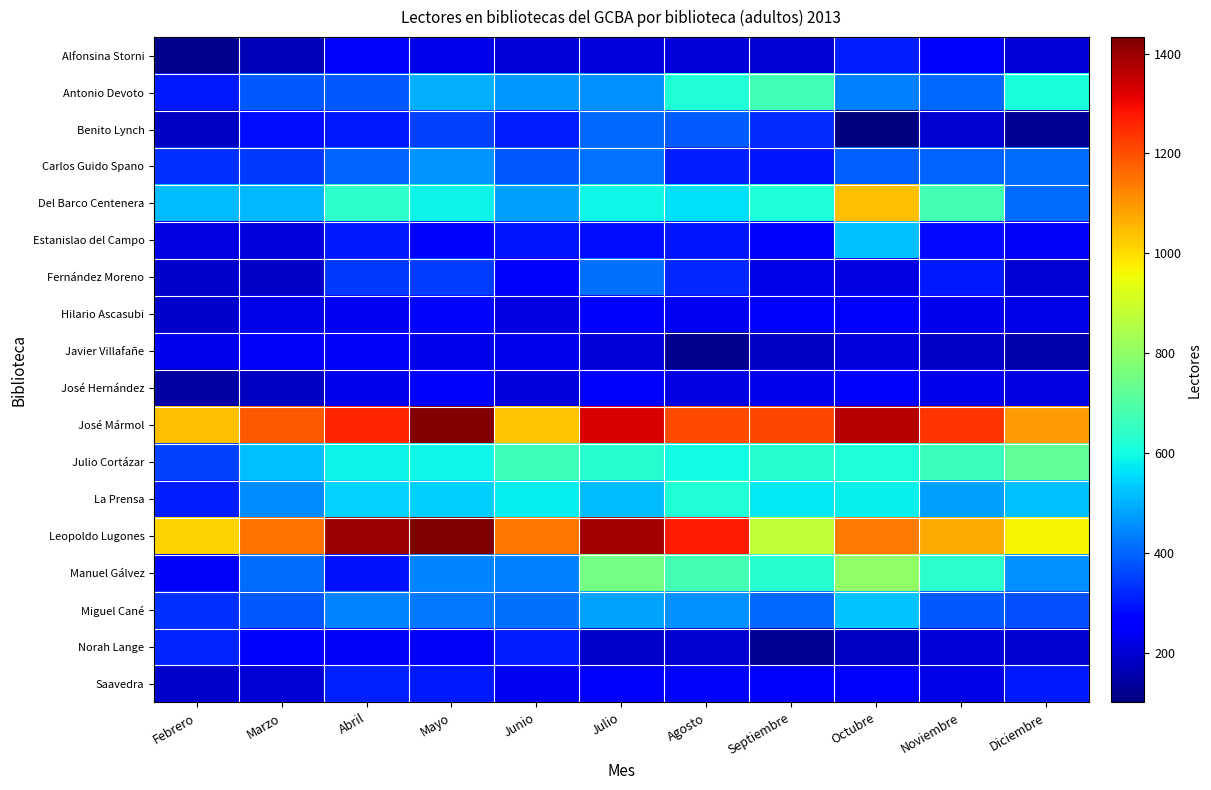

What is the total value across all series at Marzo?

7316